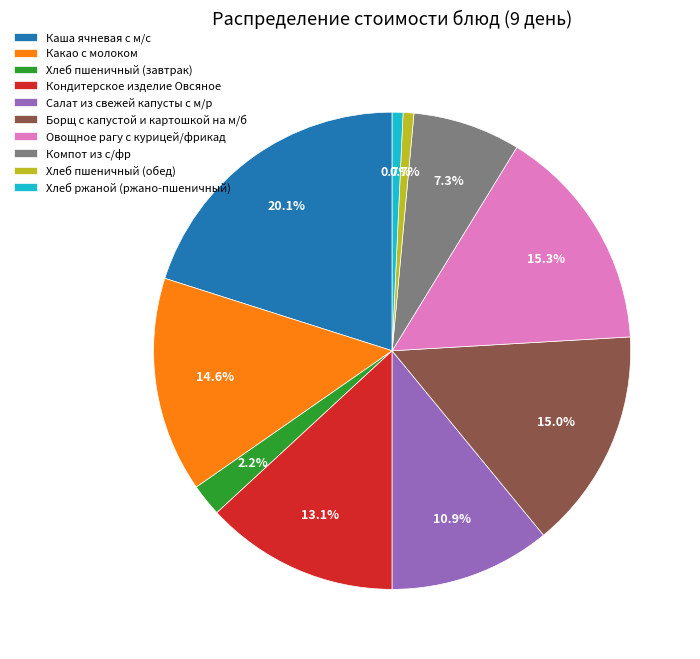

Which slice is the largest?

Каша ячневая с м/с